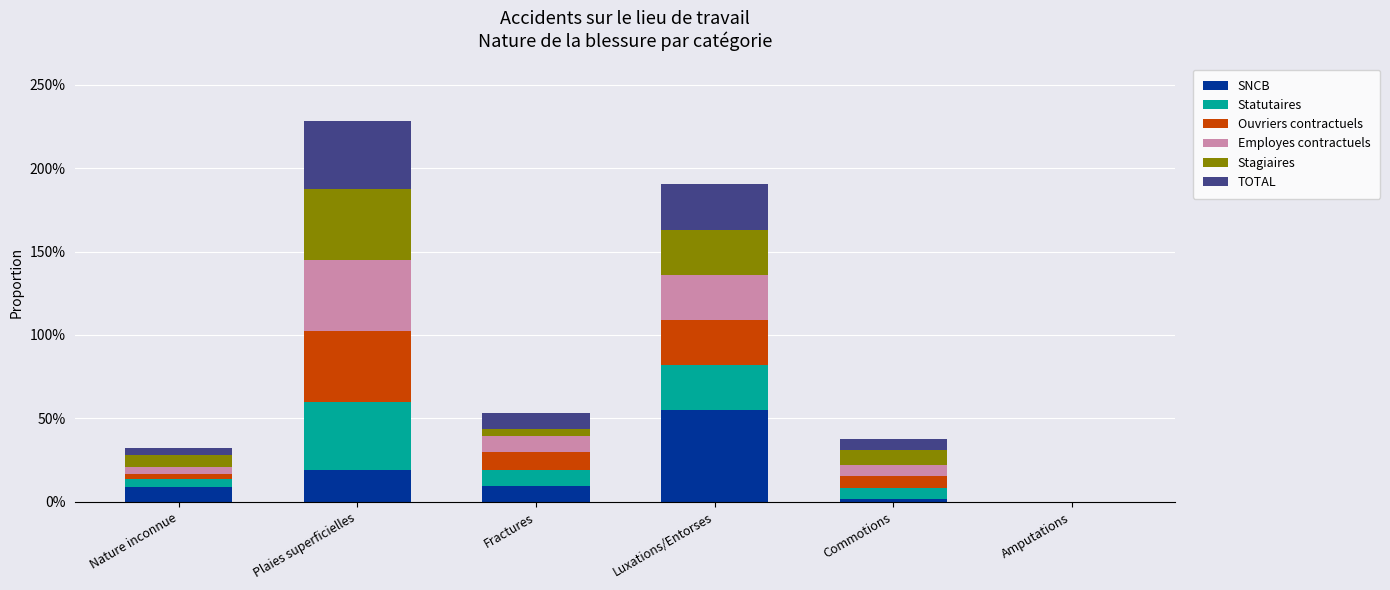

What are all the series names shown in the legend?

SNCB, Statutaires, Ouvriers contractuels, Employes contractuels, Stagiaires, TOTAL